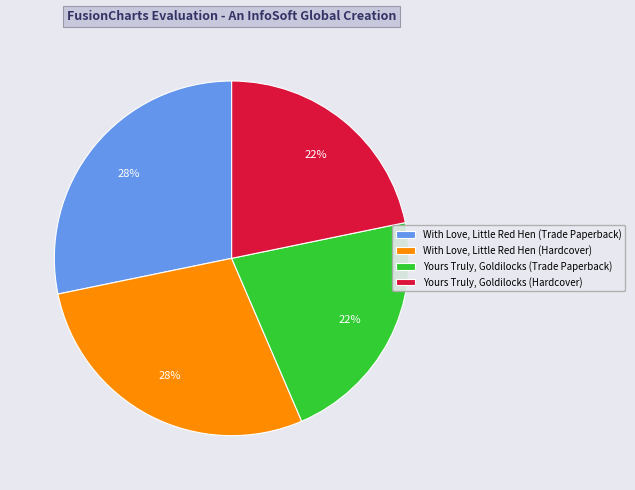

Combined, do Yours Truly, Goldilocks (Trade Paperback) and Yours Truly, Goldilocks (Hardcover) account for over 50%?

No